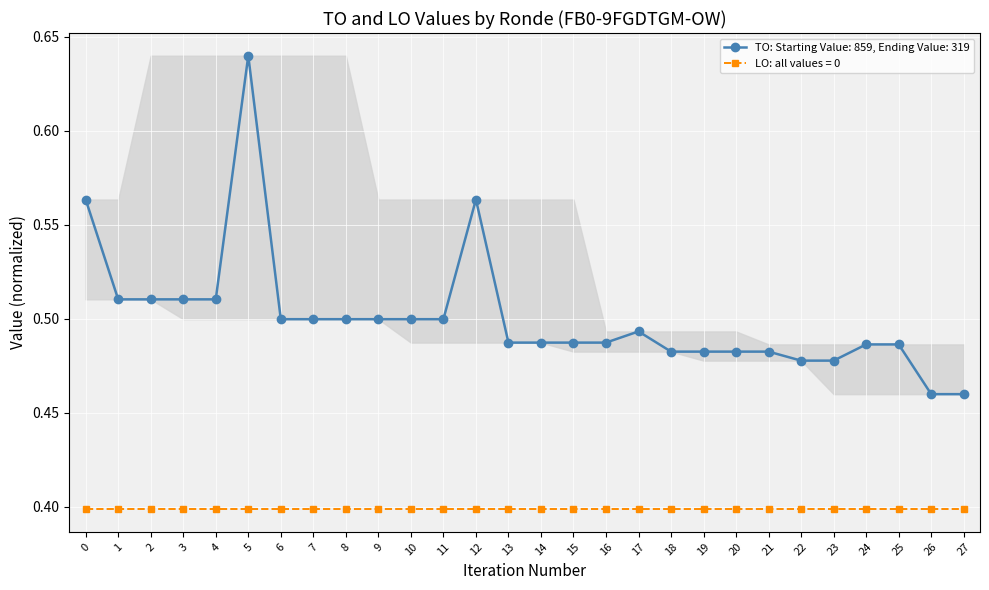

The value of LO: all values = 0 at 1 is 0.4. True or false?

True